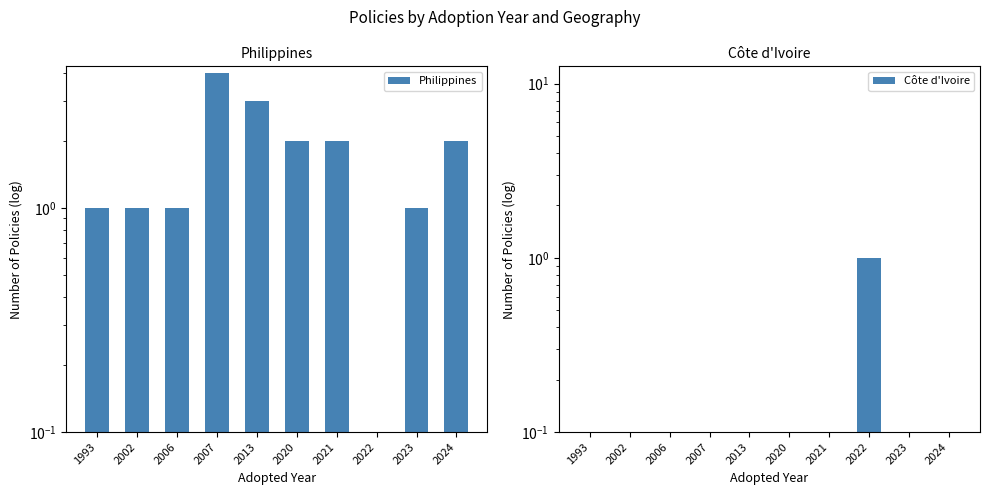

Which series has the largest range (max minus min)?

Philippines